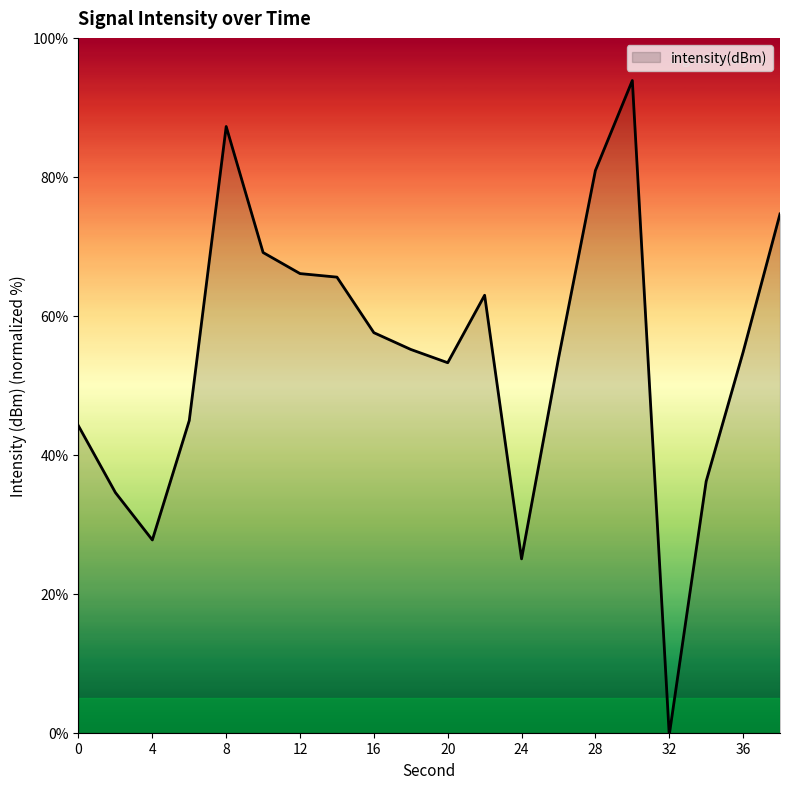

What is the maximum value shown in the chart?

93.9